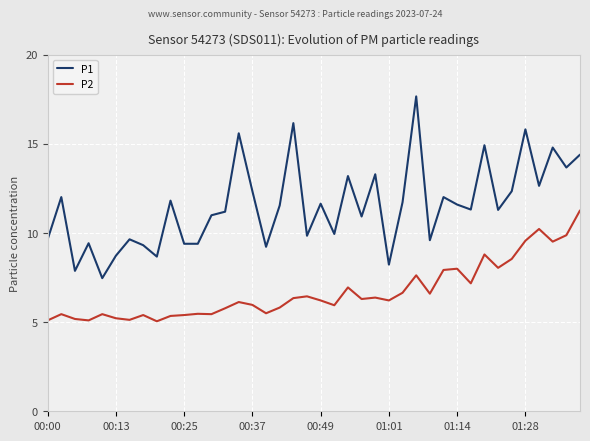

True or false: P2 and P1 cross at least once.

False